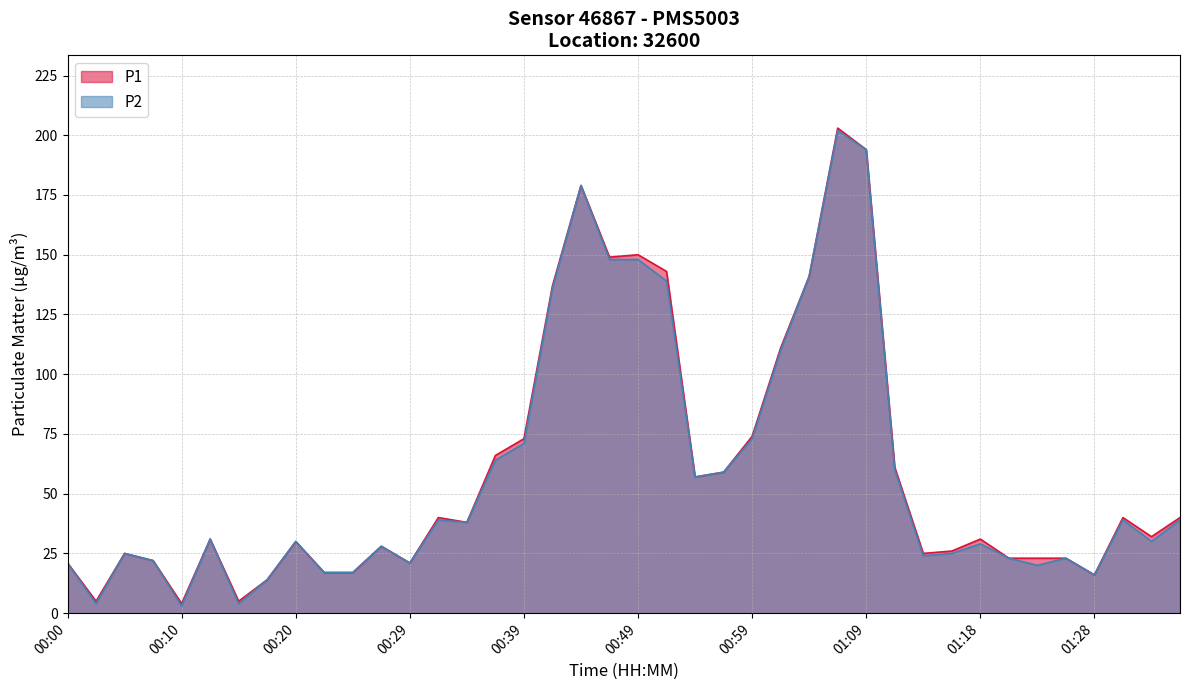

At which category does P2 reach its first local peak?

00:05